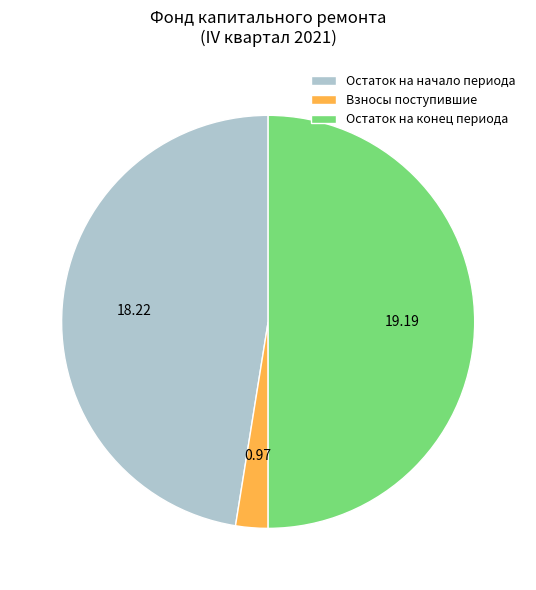

Rank the categories by value from highest to lowest.

Остаток на конец периода, Остаток на начало периода, Взносы поступившие